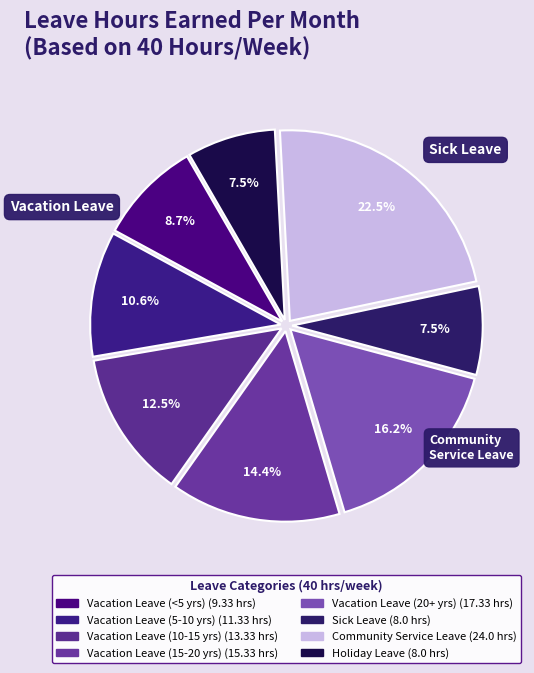

How many slices are in this pie chart?

8